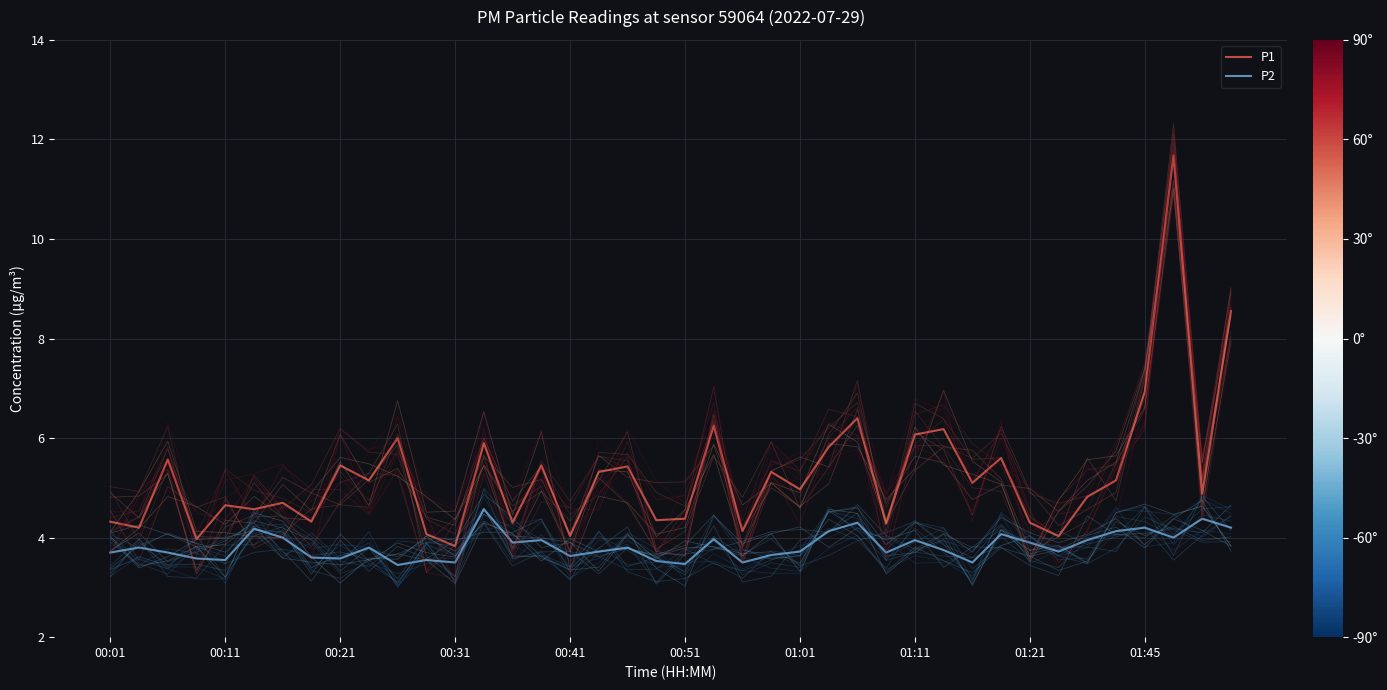

What is the minimum value for P1?

3.8